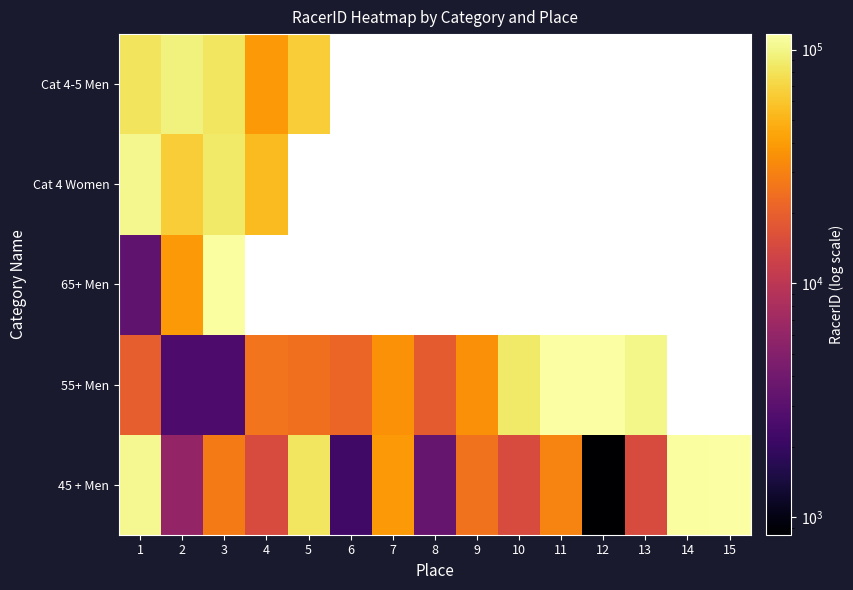

What is the highest value of the Cat 4-5 Men series?

94553.0